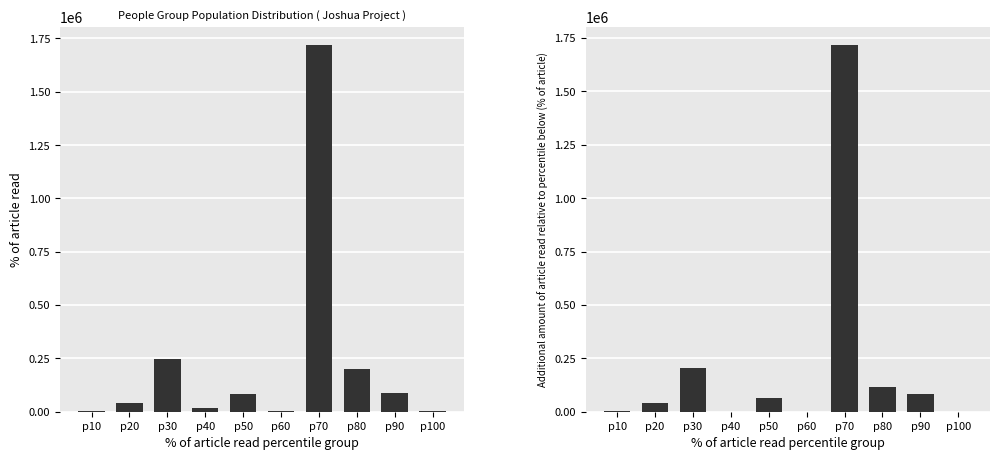

How many values in additional are above zero?

7